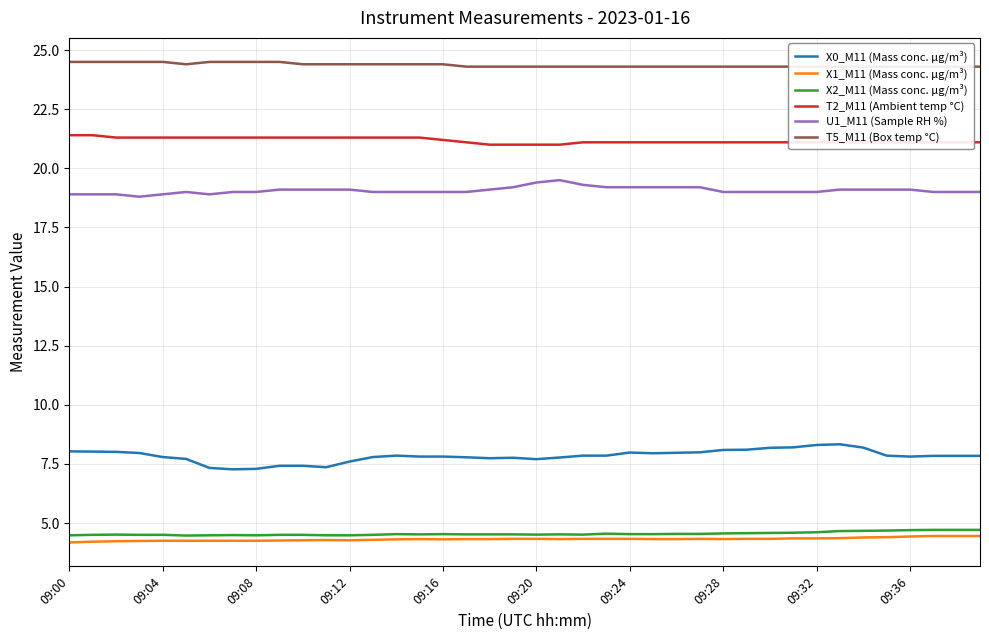

Which label corresponds to the largest value in the chart?

09:00